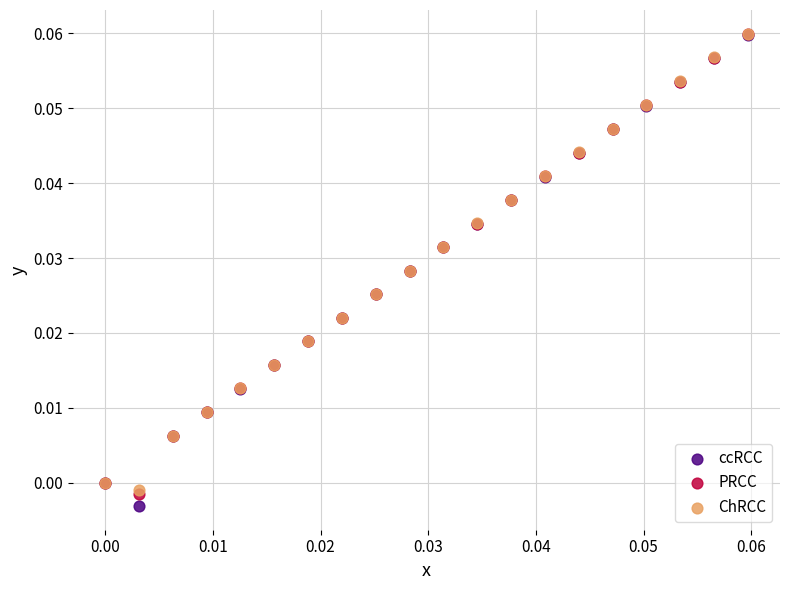

What are all the series names shown in the legend?

ccRCC, PRCC, ChRCC